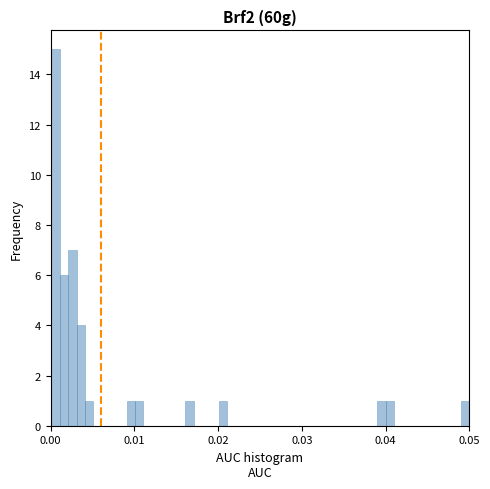

Around what value on the x-axis is the tallest bar? Give the approximate position of its centre, as read against the axis.

0.001